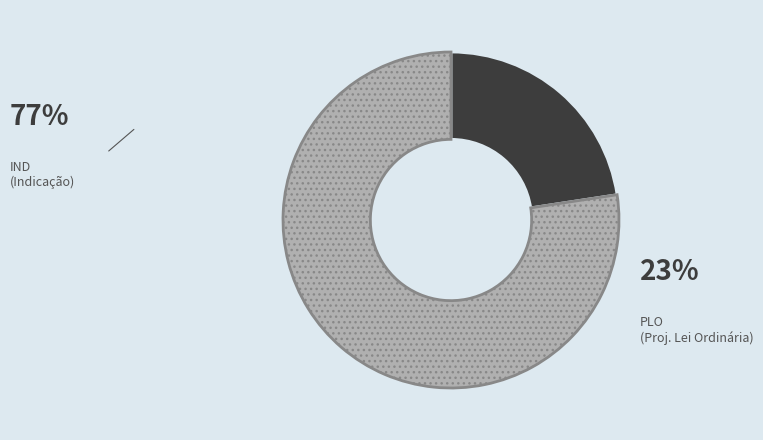

How many segments does this pie chart have?

2